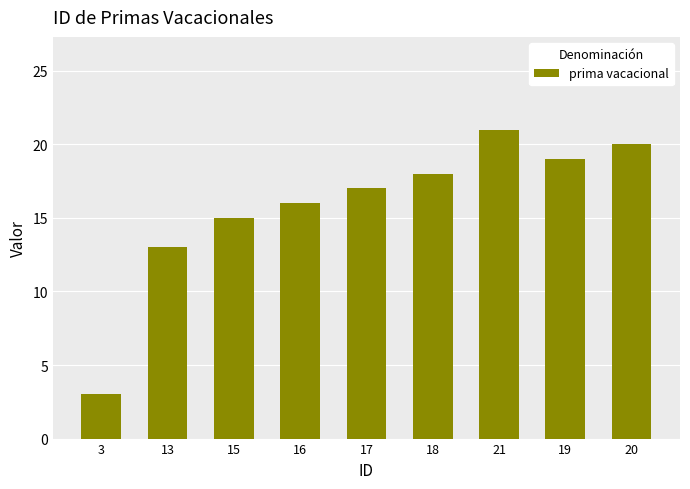

How many data points are less than 17?

4